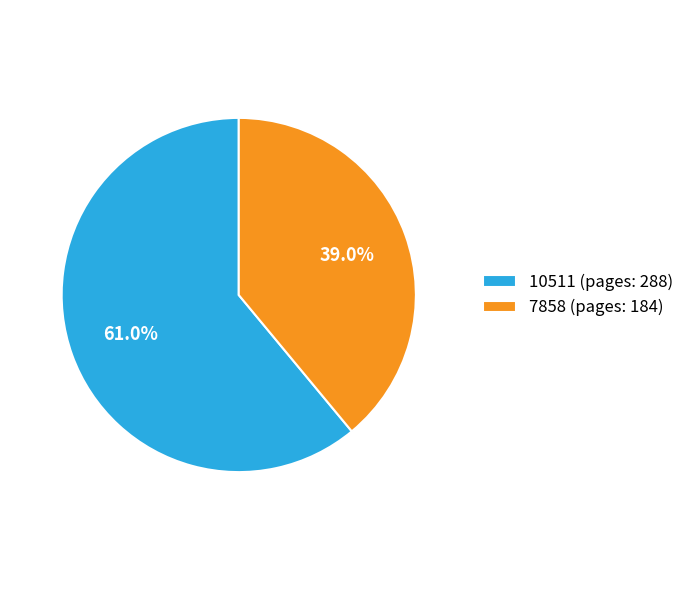

To the nearest percent, what is the difference between the largest and smallest slice percentages?

22%